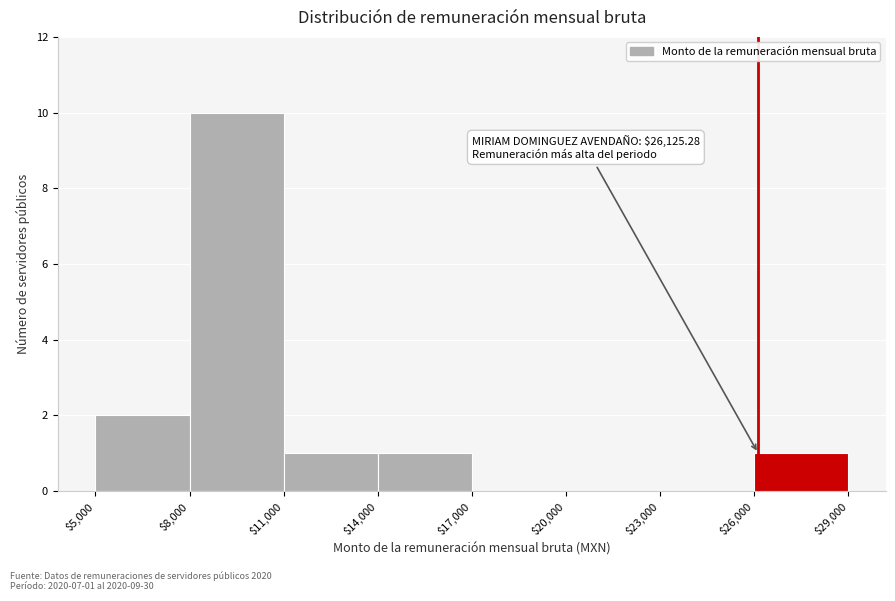

Which range on the x-axis has the tallest bar?

$8,000 to $11,000